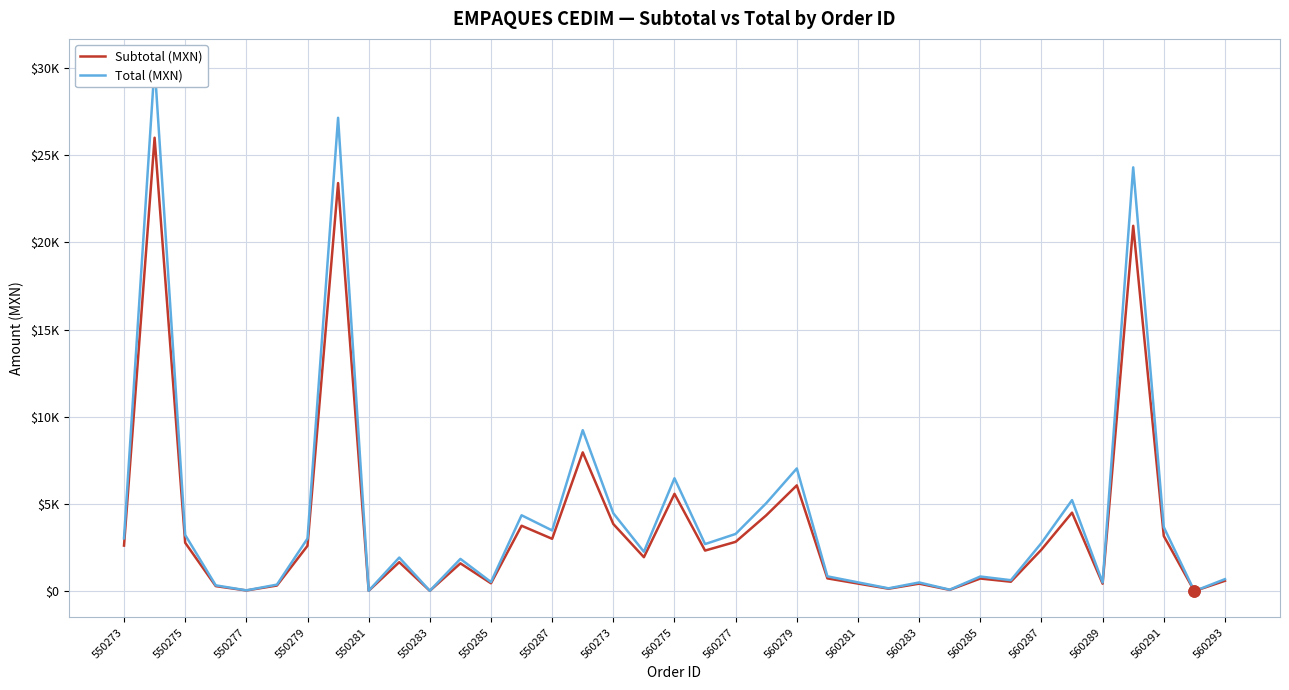

At which label does Subtotal first exceed 1945?

550273